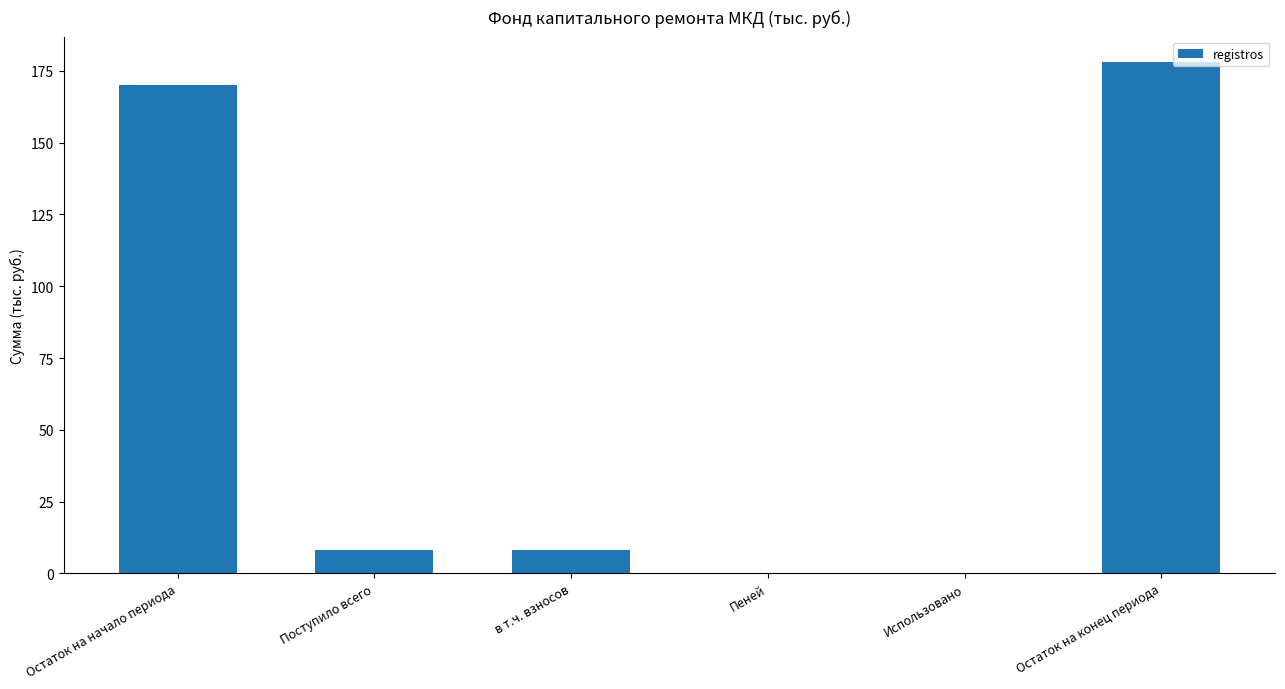

Reading left to right, extract all data points from this chart.

170.0	8.0	8.0	0.0	0.0	178.1